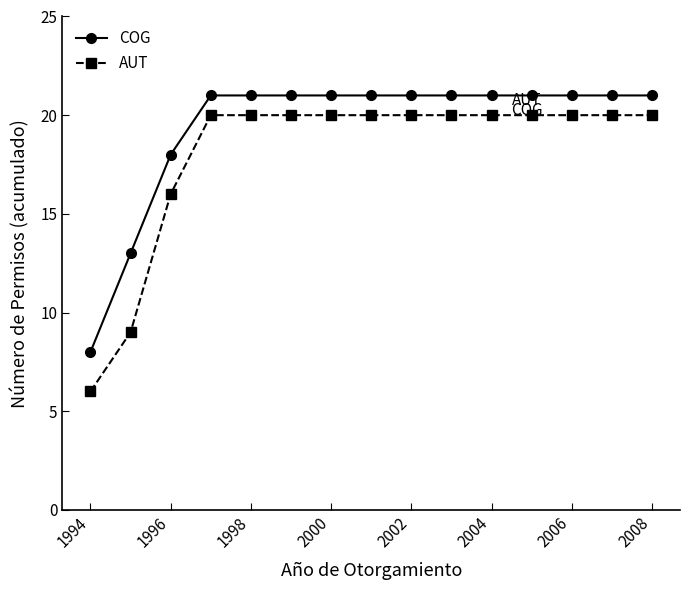

What is the sum of all AUT values?

271